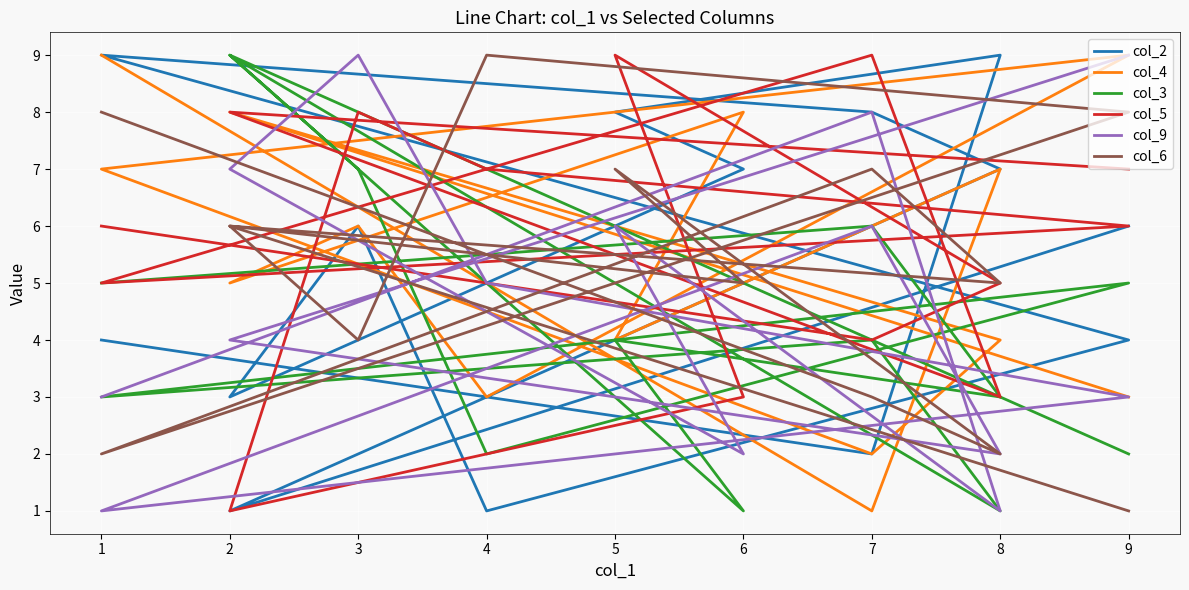

Is this an area chart (filled region under the line)?

No